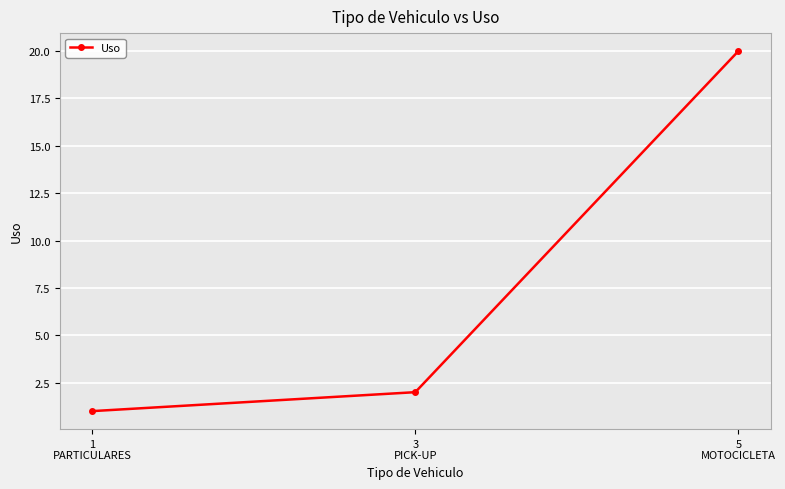

What is the label of the 1st point from the right?

5
MOTOCICLETA